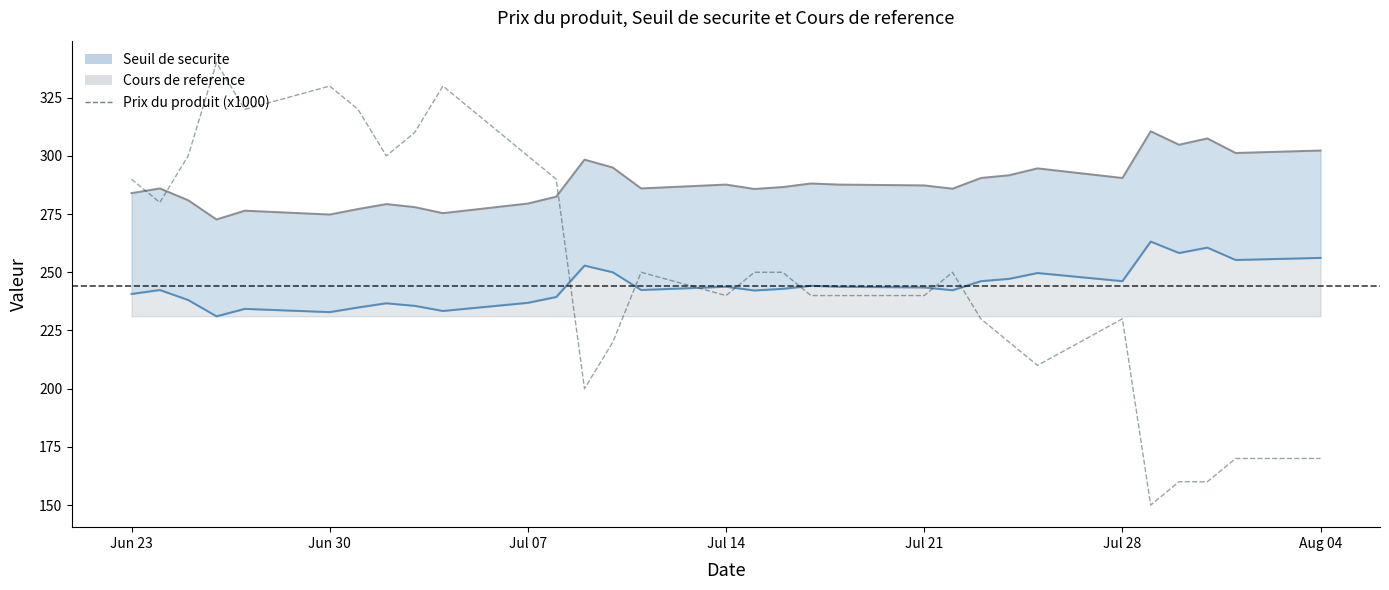

Reading left to right, what are all the values shown in this chart?

290	280	300	340	320	330	320	300	310	330	300	290	200	220	250	240	250	250	240	240	240	250	230	220	210	230	150	160	160	170	170